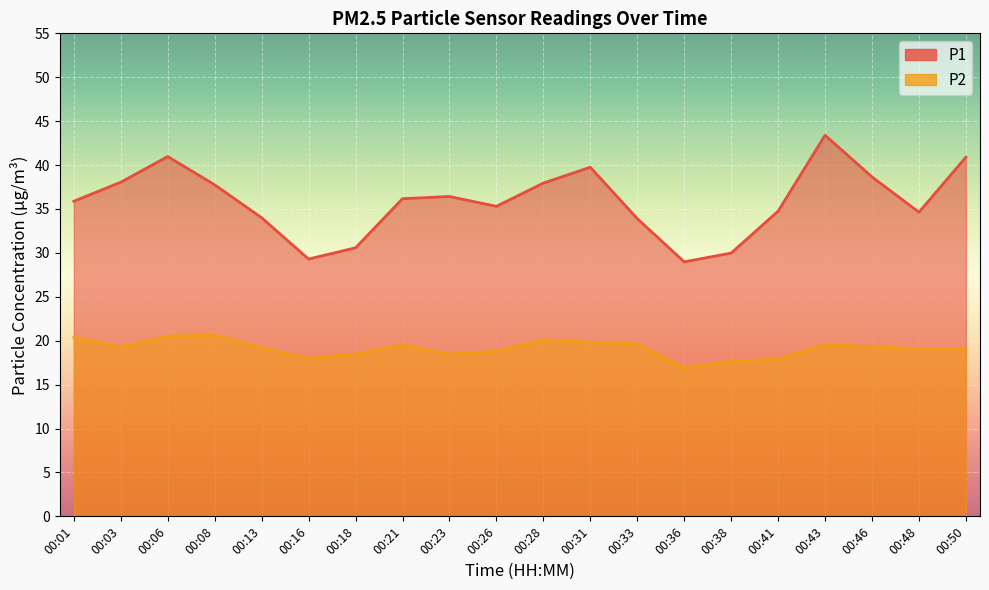

What is the greatest value displayed?

43.4